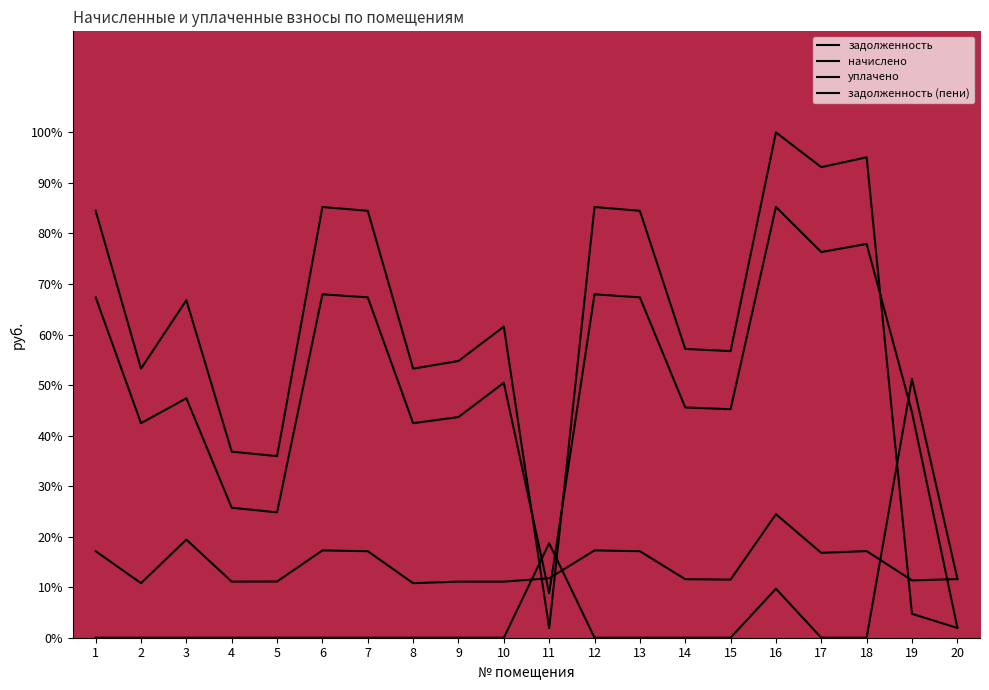

Reading right to left, transcribe all the data shown in this chart.

задолженность: 2.0	44.6	77.9	76.3	85.2	45.2	45.6	67.4	68.0	8.8	50.5	43.7	42.5	67.4	68.0	24.8	25.7	47.4	42.5	67.4
начислено: 11.6	11.3	17.1	16.8	24.4	11.5	11.6	17.1	17.3	11.8	11.1	11.1	10.8	17.1	17.3	11.1	11.1	19.4	10.8	17.1
уплачено: 11.7	51.2	0.0	0.0	9.7	0.0	0.0	0.0	0.0	18.7	0.0	0.0	0.0	0.0	0.0	0.0	0.0	0.0	0.0	0.0
задолженность (пени): 1.9	4.7	95.1	93.1	100.0	56.7	57.2	84.5	85.2	1.9	61.6	54.8	53.2	84.5	85.2	35.9	36.8	66.8	53.2	84.5